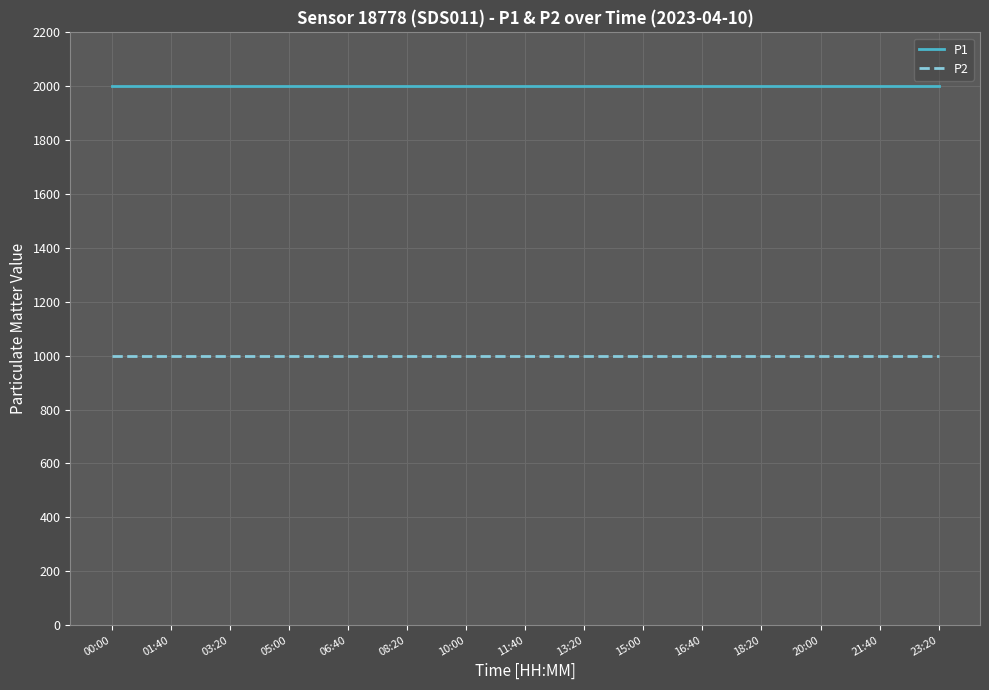

The value of P1 at 01:40 is 1999.9. True or false?

True